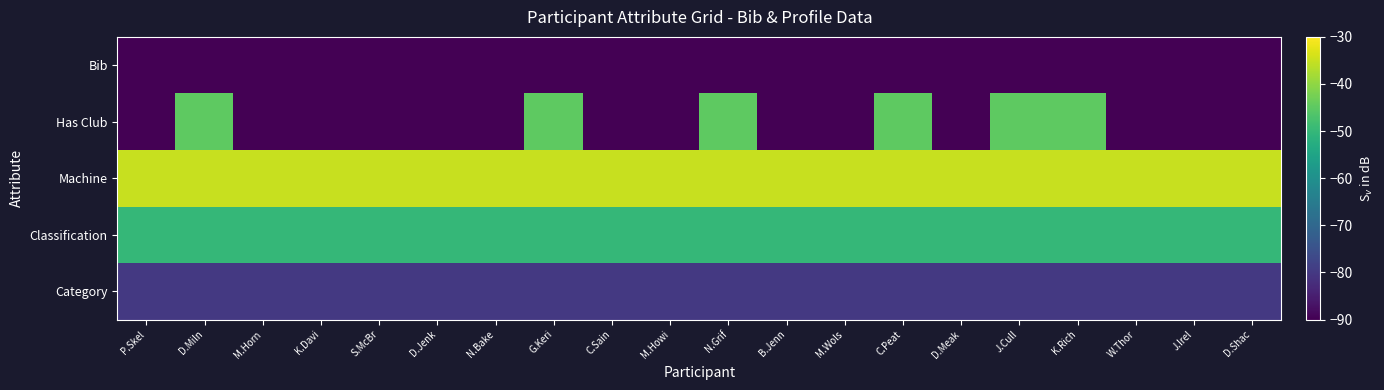

At how many categories does at least one series exceed -65?

20